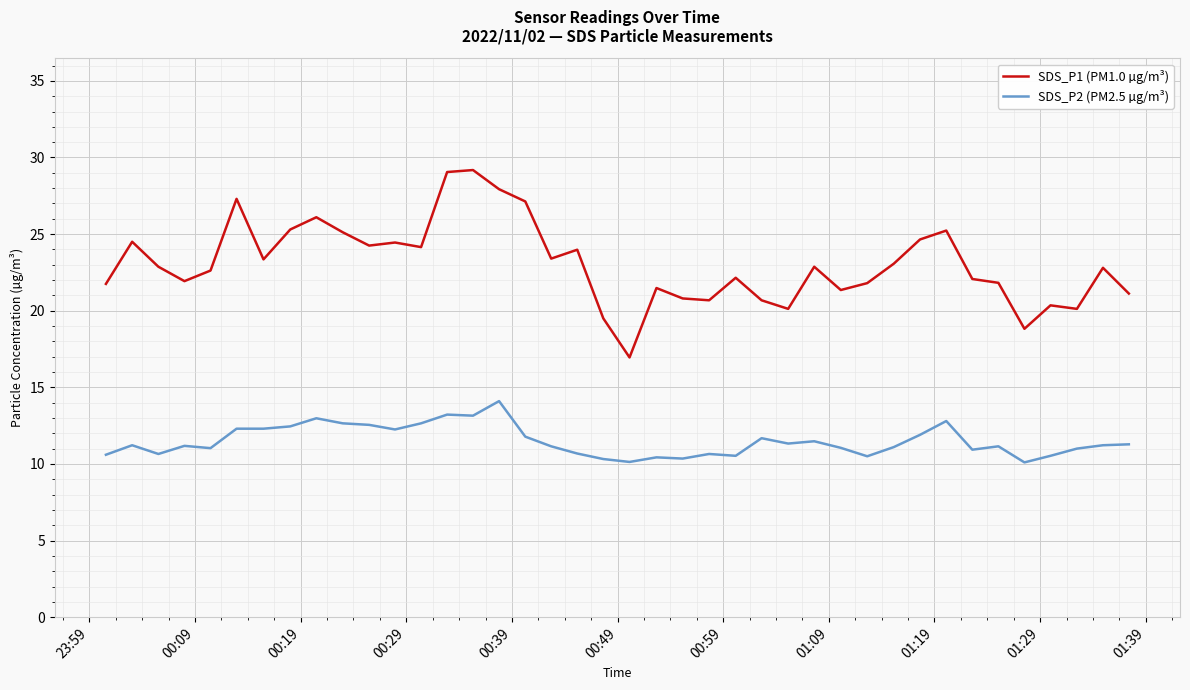

How many lines are shown in the chart?

2